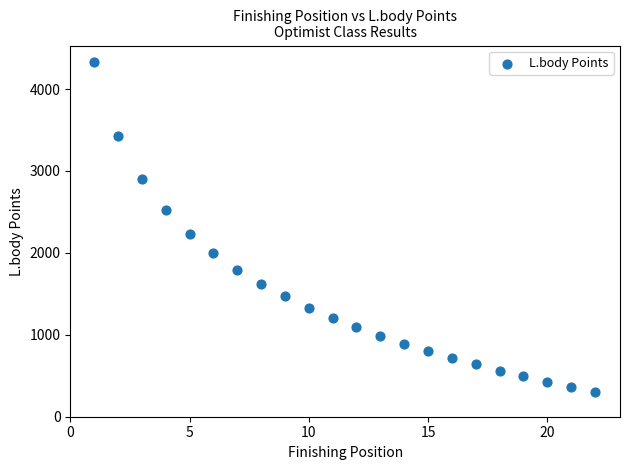

What is the range of Y values (max minus min)?

4027